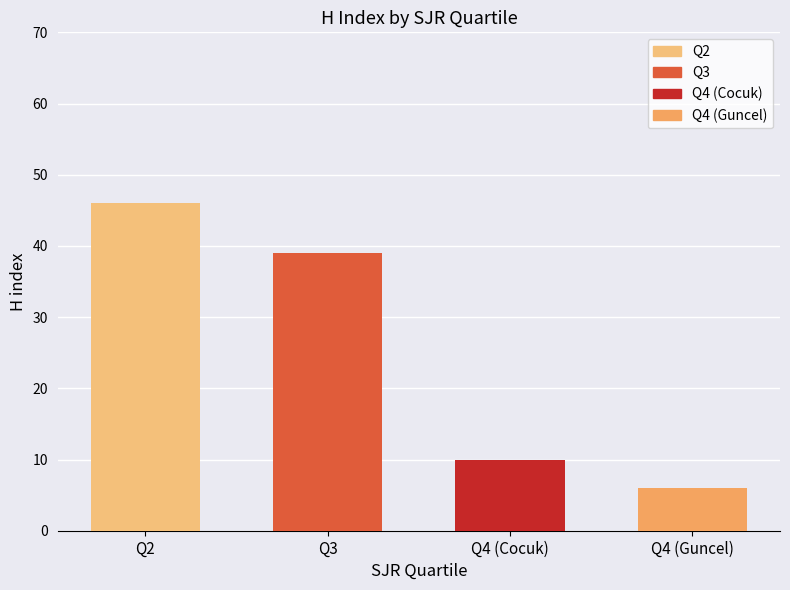

What is the change in value from Q2 to Q3?

-7